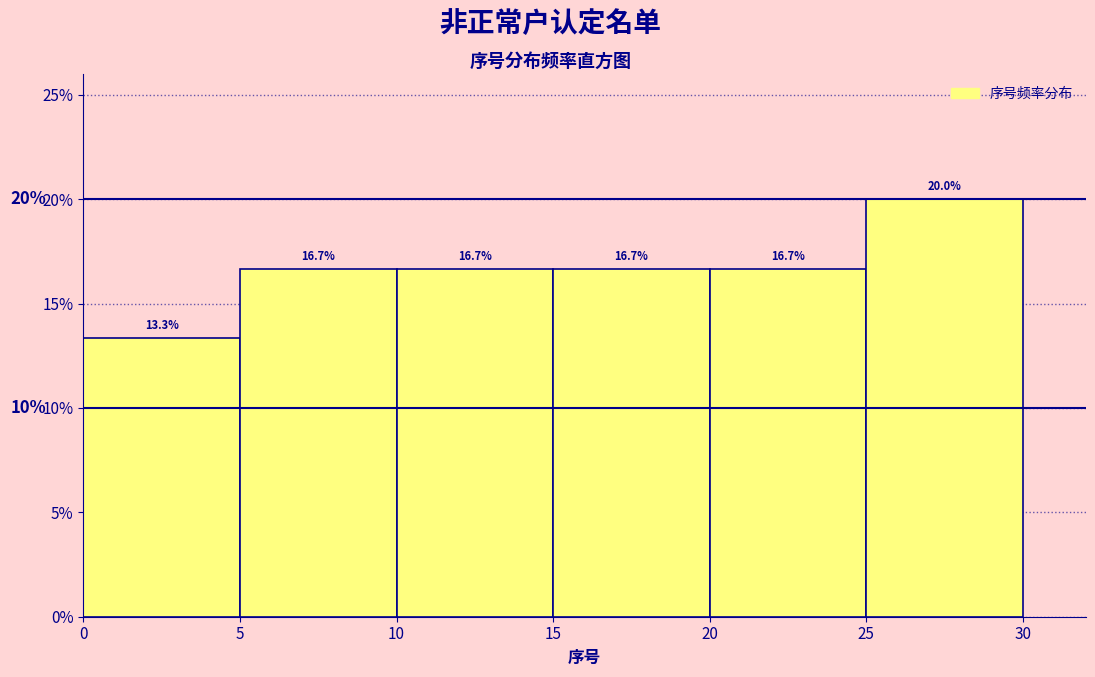

Reading left to right, transcribe this chart: for each bar, give the range it covers on the x-axis and its height.

0 to 5: 13.3
5 to 10: 16.7
10 to 15: 16.7
15 to 20: 16.7
20 to 25: 16.7
25 to 30: 20.0